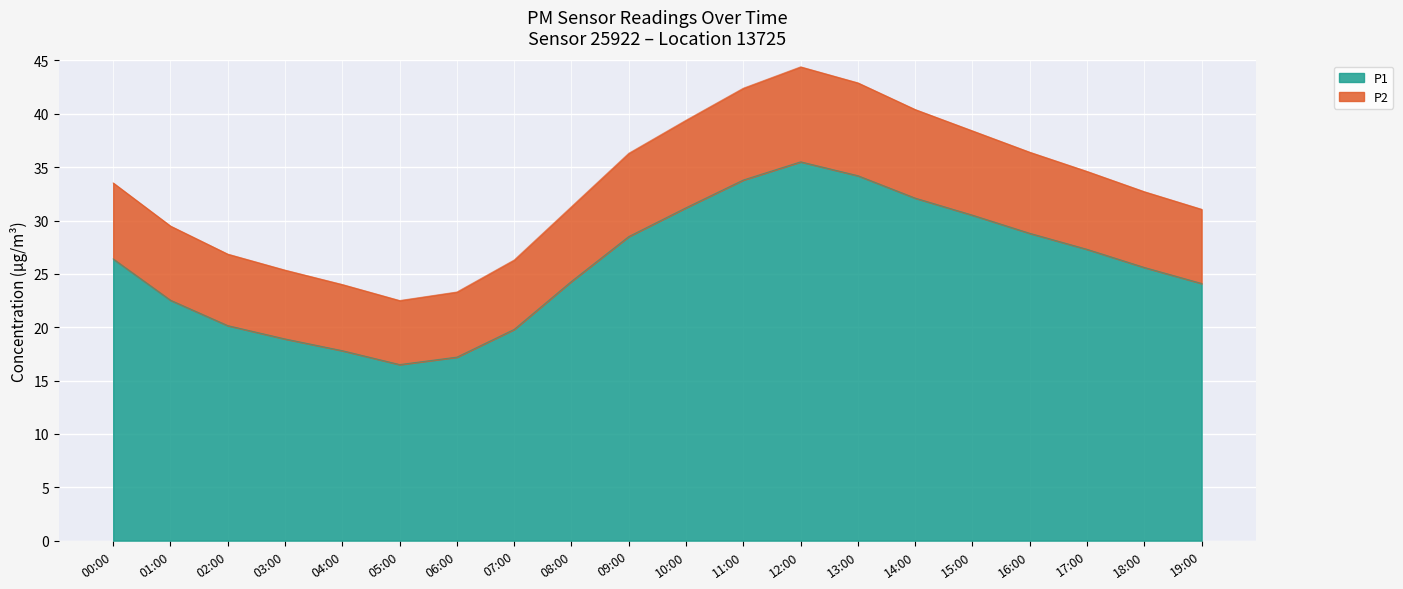

Reading right to left, list all the values displayed in this chart.

P1: 19:00=24.1	18:00=25.6	17:00=27.3	16:00=28.8	15:00=30.5	14:00=32.1	13:00=34.2	12:00=35.5	11:00=33.8	10:00=31.2	09:00=28.5	08:00=24.3	07:00=19.8	06:00=17.2	05:00=16.5	04:00=17.8	03:00=18.9	02:00=20.1	01:00=22.5	00:00=26.4
P2: 19:00=31.1	18:00=32.7	17:00=34.6	16:00=36.4	15:00=38.4	14:00=40.4	13:00=42.9	12:00=44.4	11:00=42.4	10:00=39.4	09:00=36.3	08:00=31.3	07:00=26.3	06:00=23.3	05:00=22.5	04:00=24.0	03:00=25.3	02:00=26.8	01:00=29.5	00:00=33.5